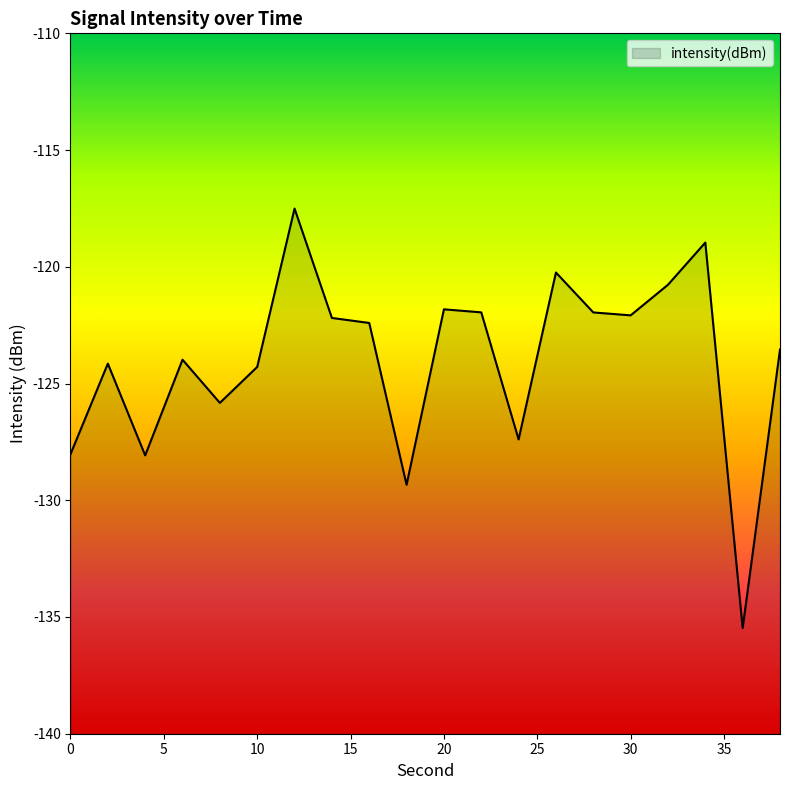

What is the value of the 11th point from the left?

-121.8